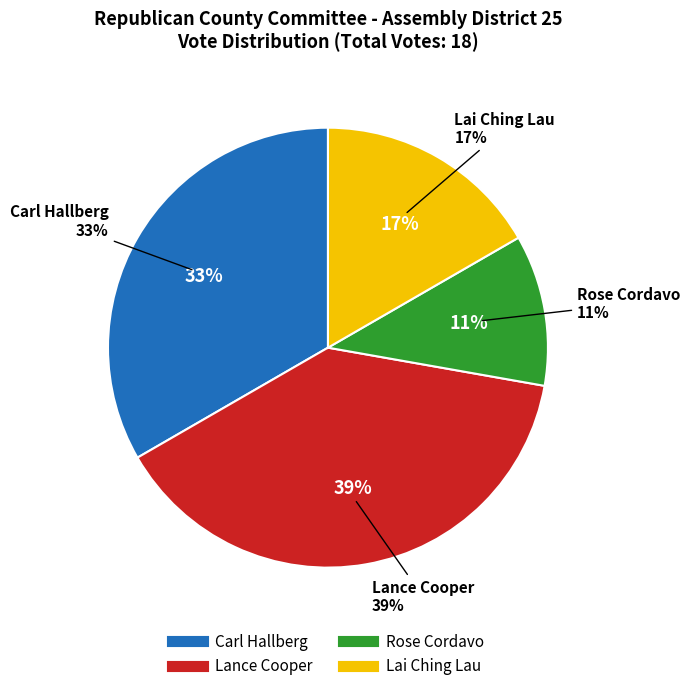

Does Carl Hallberg represent more than half of the total?

No